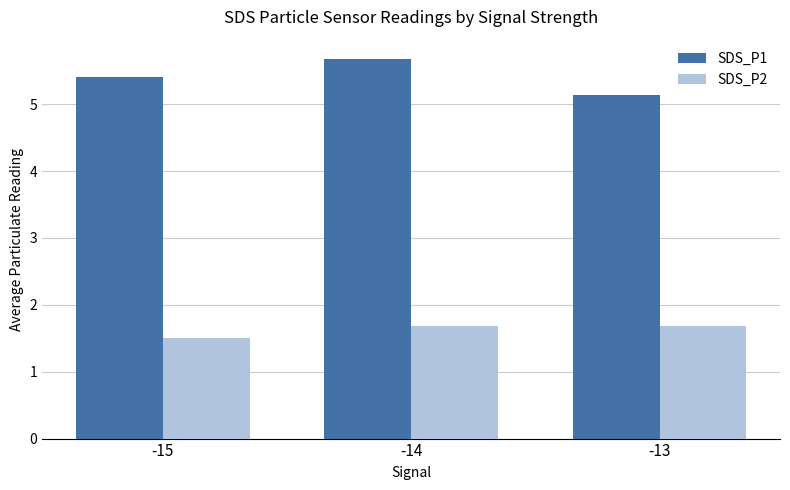

What is the difference between the maximum and second lowest values in the SDS_P1 series?

0.3